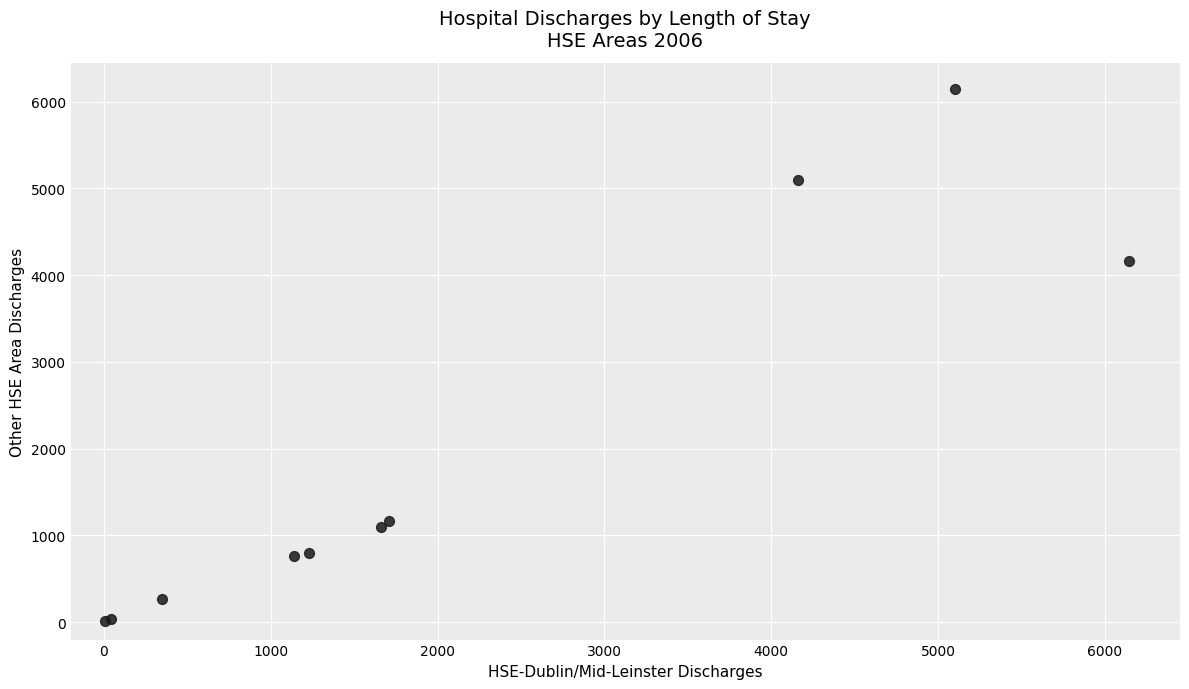

What Y value in the scatter plot is closest to 3076?

4158